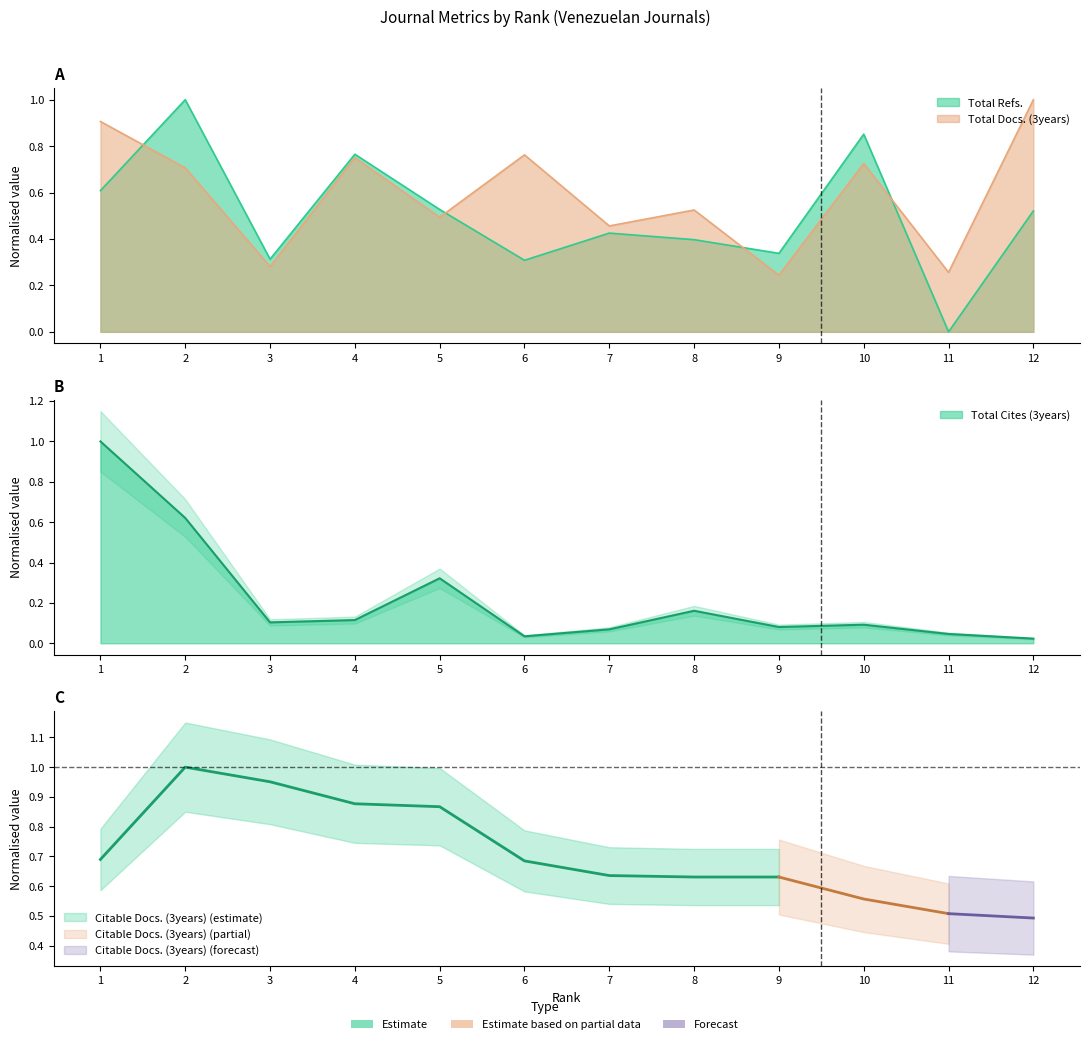

What is the difference between the highest and lowest values at 6?

0.7